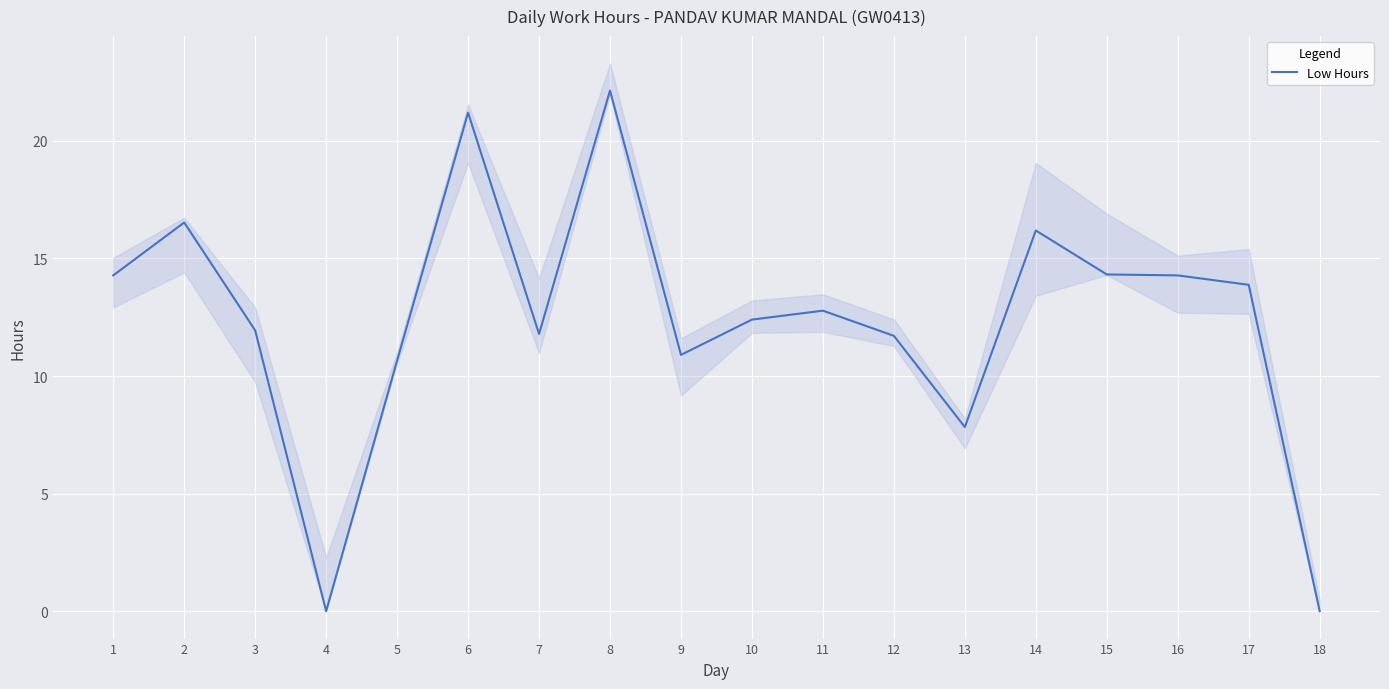

Is it true that the value at 17 is 4.1?

False